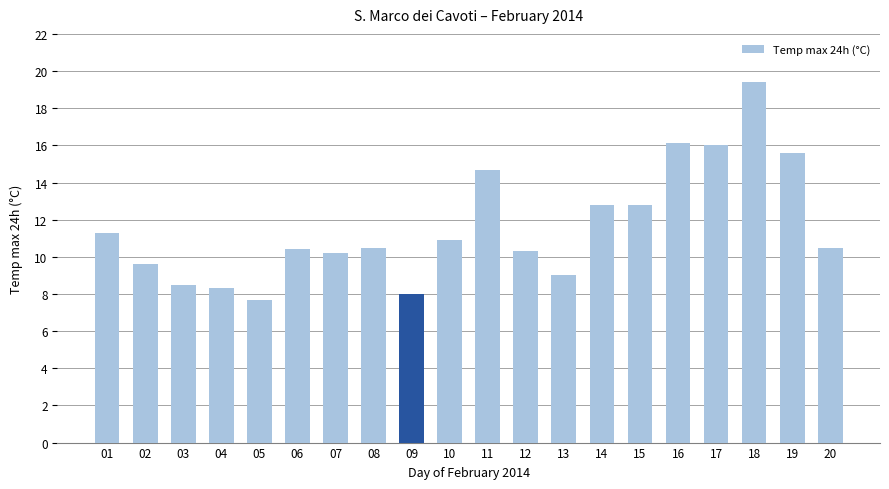

True or false: the data shows 10.5 at 08.

True